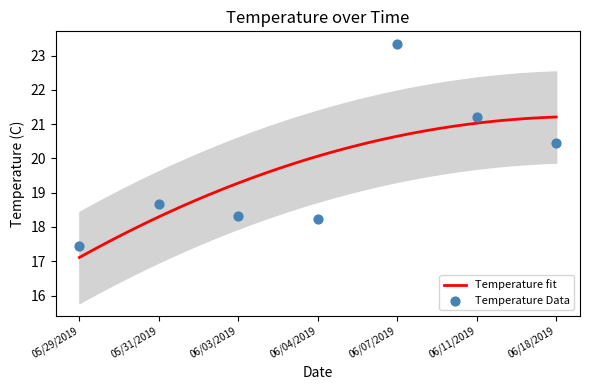

What is the change in value from 05/29/2019 to 06/03/2019?

+0.9